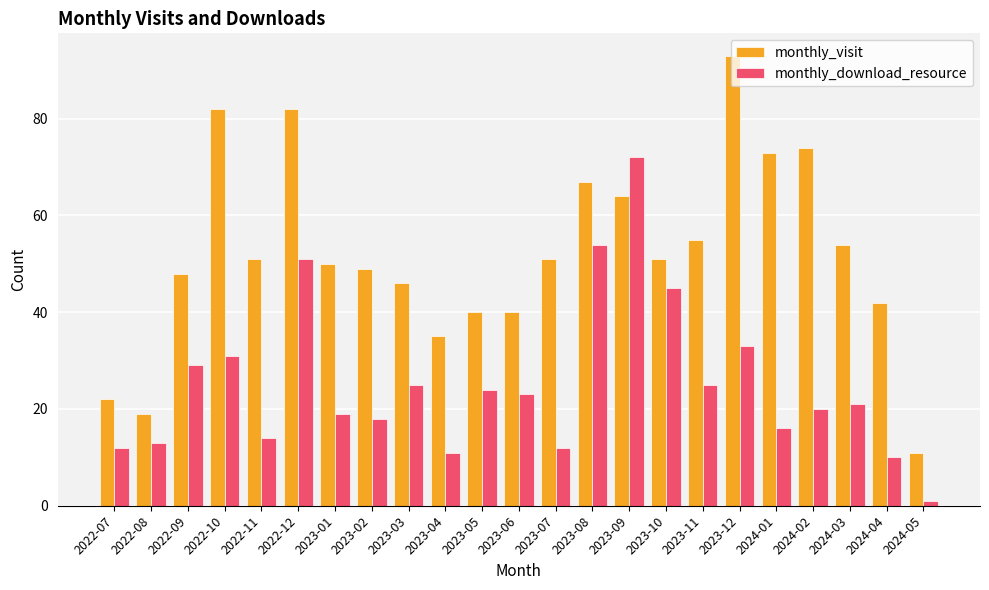

At which label is monthly_download_resource closest to 36?

2023-12